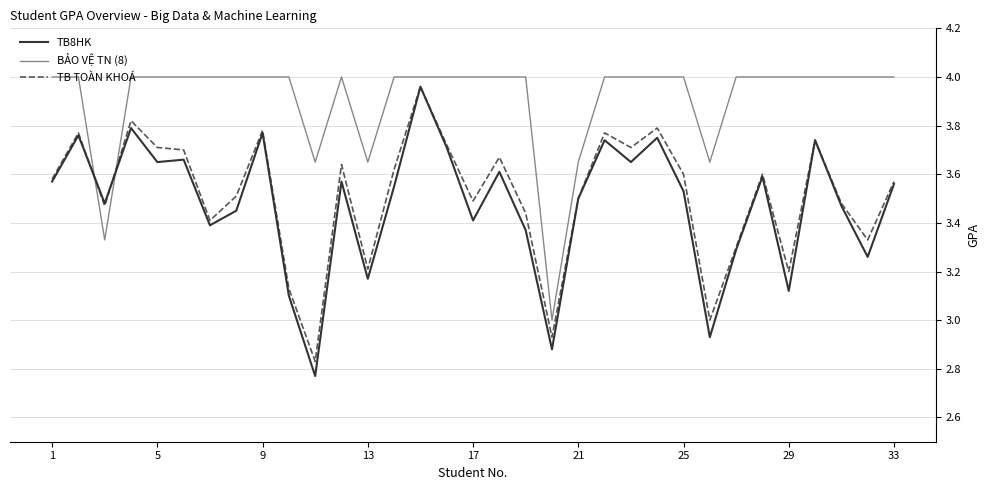

Which series has the largest total across all categories?

BẢO VỆ TN (8)